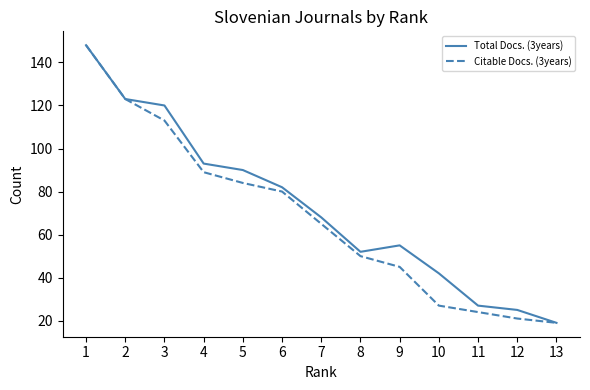

Does the chart display data point markers on the line(s)?

No